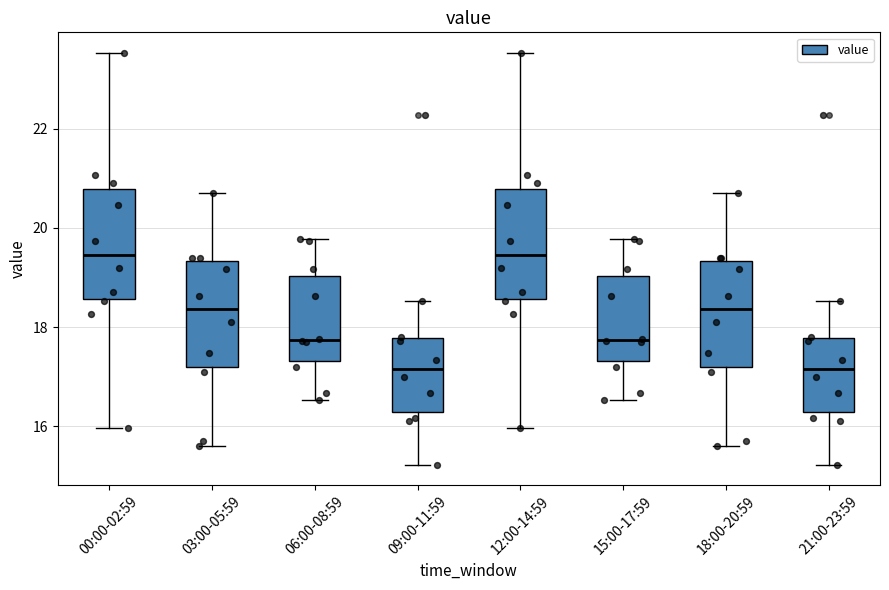

Reading left to right, transcribe this box plot: for each box, give where its median line is, the range the box spans, and where its two whiskers end, as read against the y-axis. The values are not printed on the chart, so give them approximately, as read against the axis.

00:00-02:59: median 19.4, box 18.6 to 20.8, whiskers 16.0 to 23.6
03:00-05:59: median 18.4, box 17.2 to 19.4, whiskers 15.6 to 20.8
06:00-08:59: median 17.8, box 17.4 to 19.0, whiskers 16.6 to 19.8
09:00-11:59: median 17.2, box 16.2 to 17.8, whiskers 15.2 to 18.6
12:00-14:59: median 19.4, box 18.6 to 20.8, whiskers 16.0 to 23.6
15:00-17:59: median 17.8, box 17.4 to 19.0, whiskers 16.6 to 19.8
18:00-20:59: median 18.4, box 17.2 to 19.4, whiskers 15.6 to 20.8
21:00-23:59: median 17.2, box 16.2 to 17.8, whiskers 15.2 to 18.6